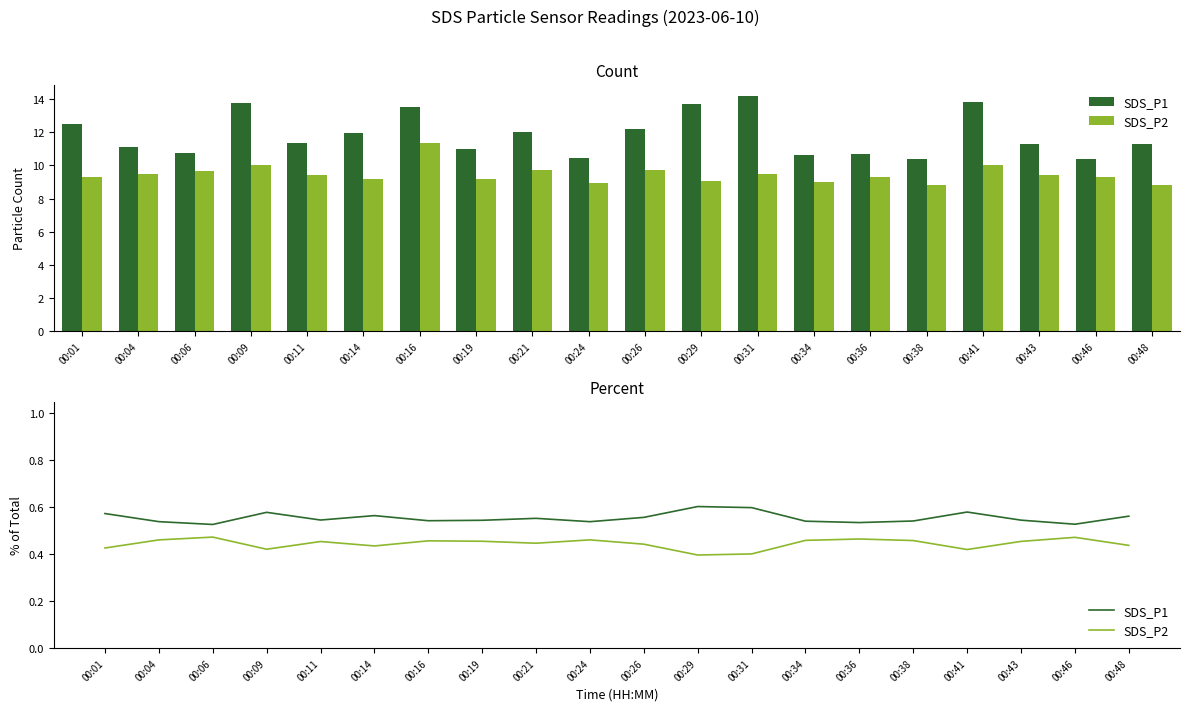

Which series has the largest total across all categories?

SDS_P1